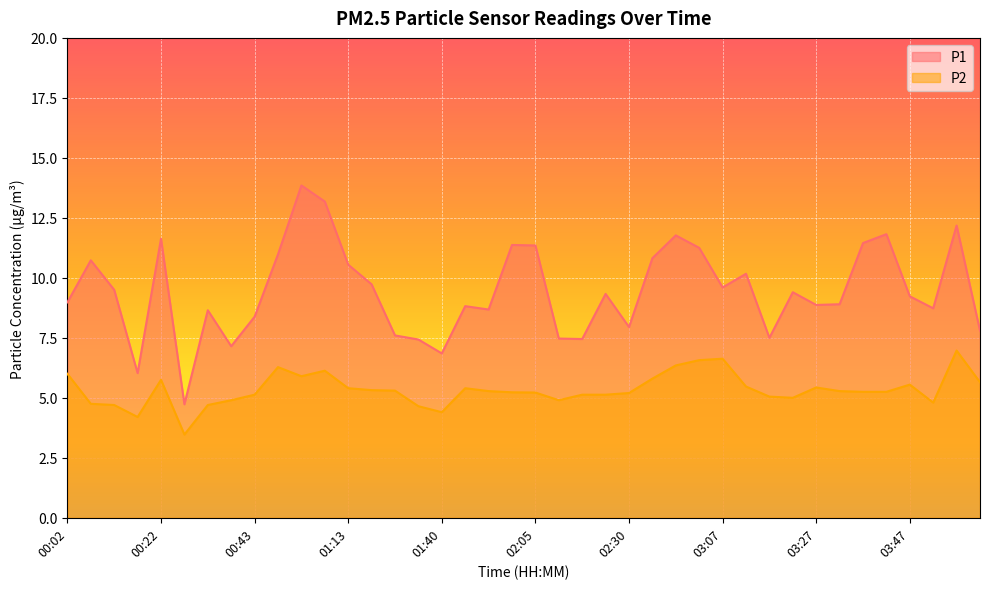

True or false: P2 has a value of 5.2 at 02:30.

True